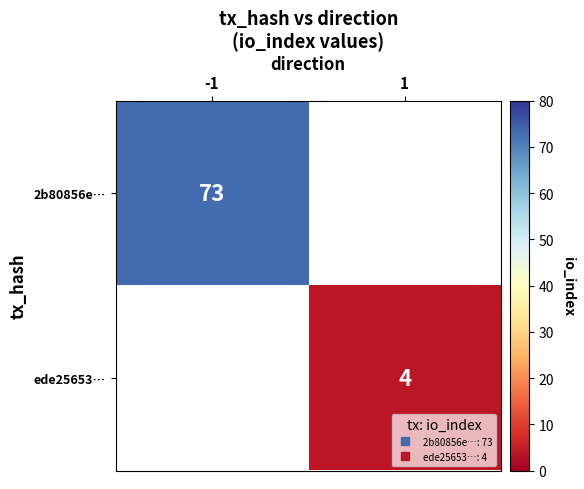

Rank the series by their average value, from highest to lowest.

2b80856e…, ede25653…